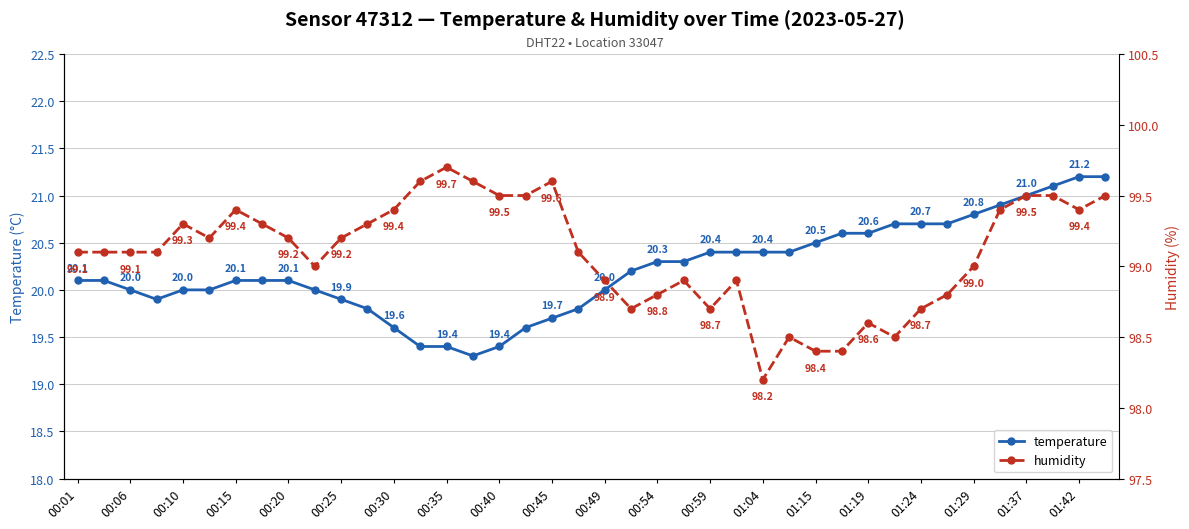

The temperature series shows 19.4 at 00:40. True or false?

True